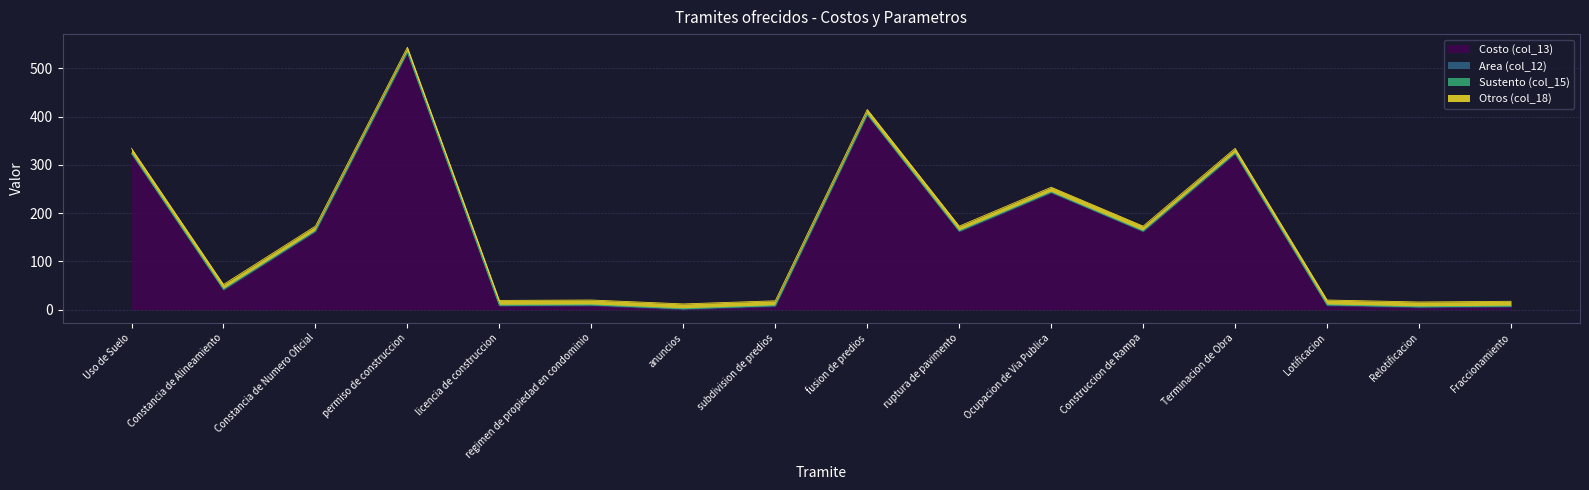

How many lines are shown in the chart?

4